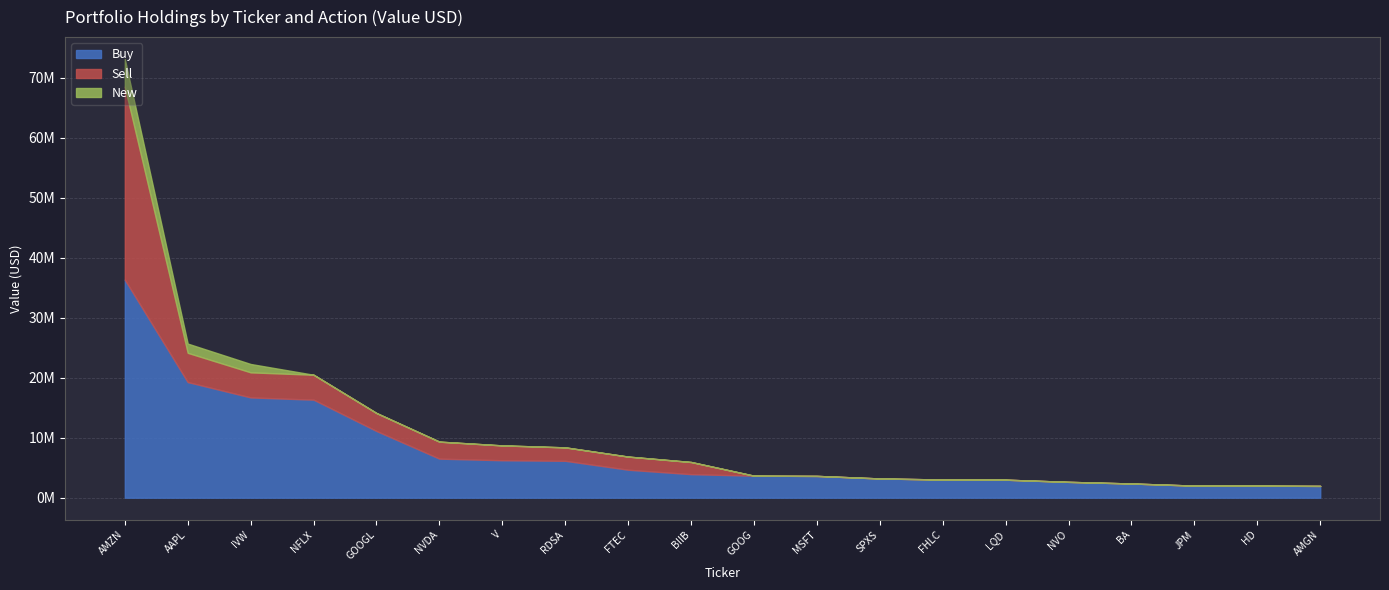

At how many categories does at least one series exceed 14582768?

4